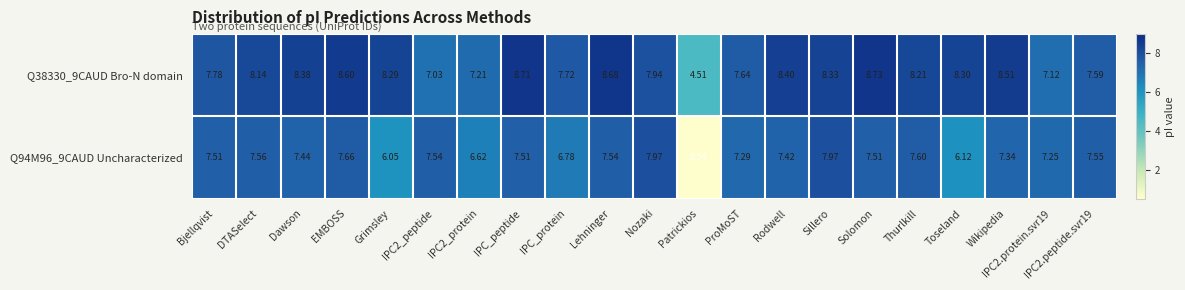

At which label does Q94M96_9CAUD Uncharacterized first exceed 7?

Bjellqvist